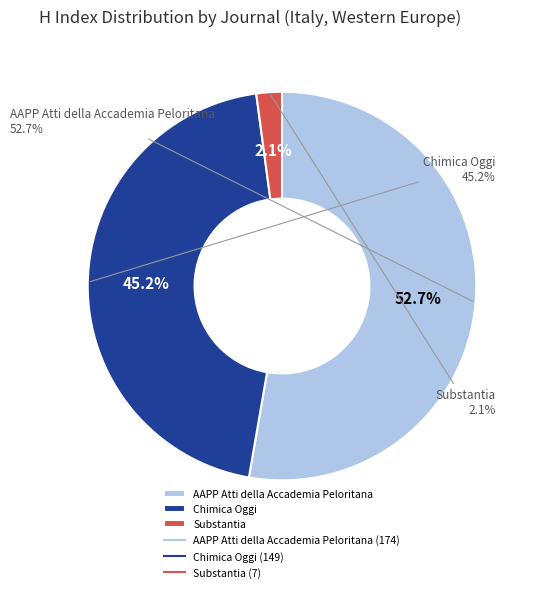

What is the majority slice?

AAPP Atti della Accademia Peloritana